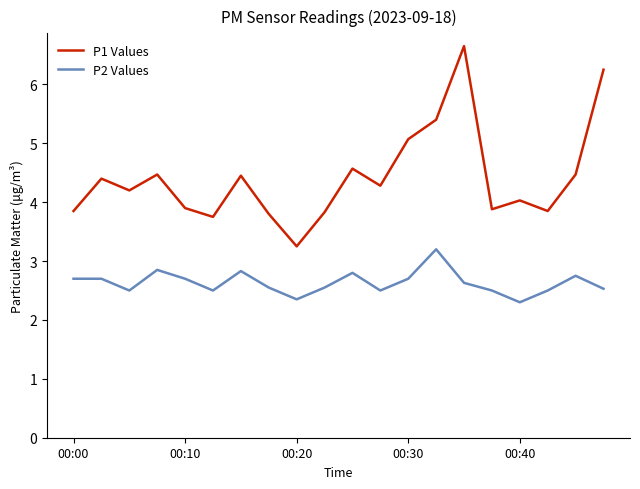

What is the lowest value of the P2 Values series?

2.3